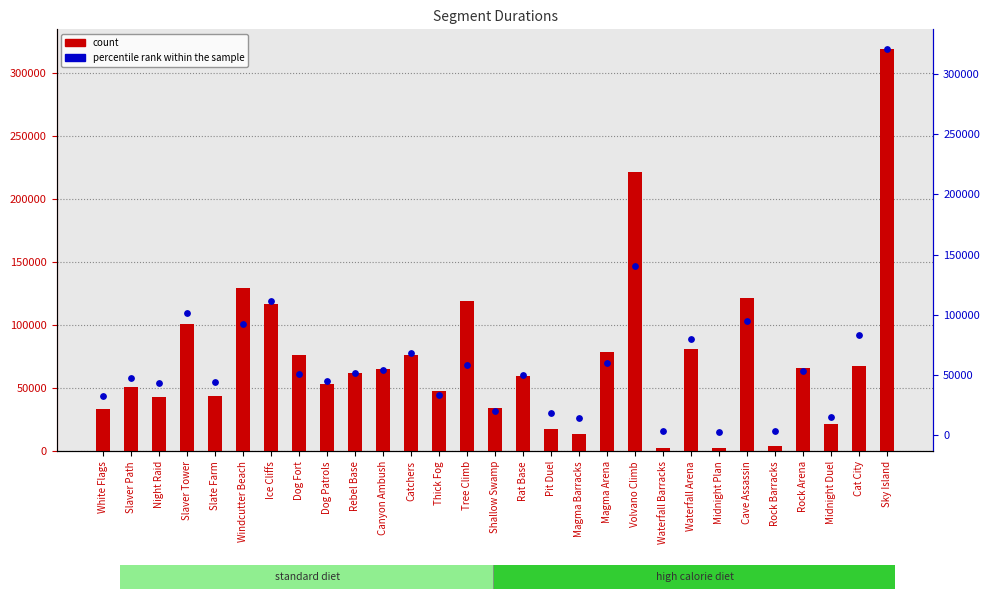

Which series has the largest Y range (max minus min)?

percentile rank within the sample